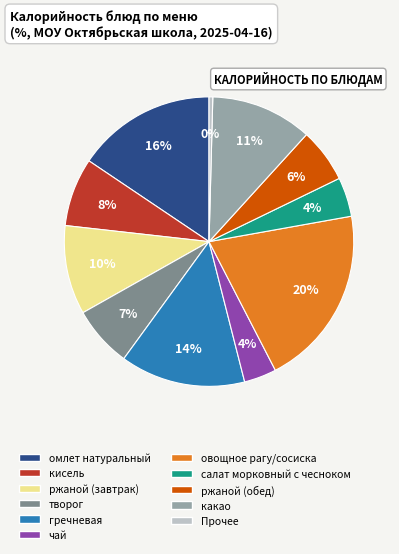

Is there a majority slice in this chart?

No